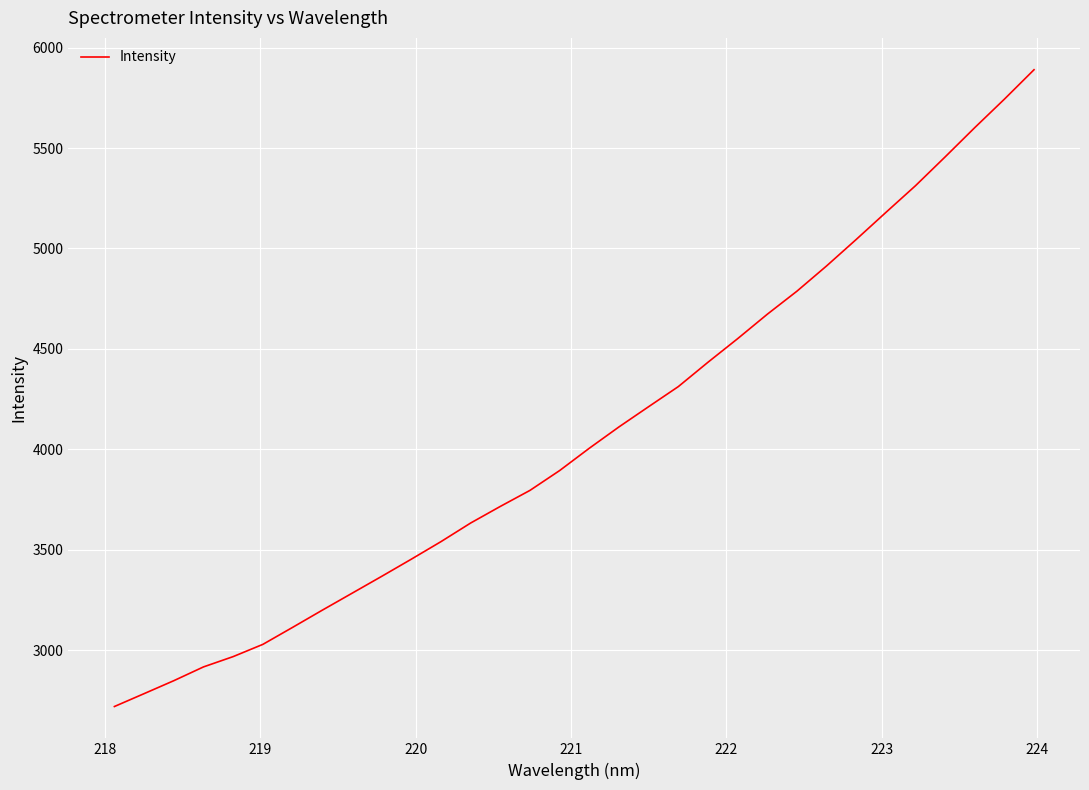

What is the greatest value displayed?

5890.1